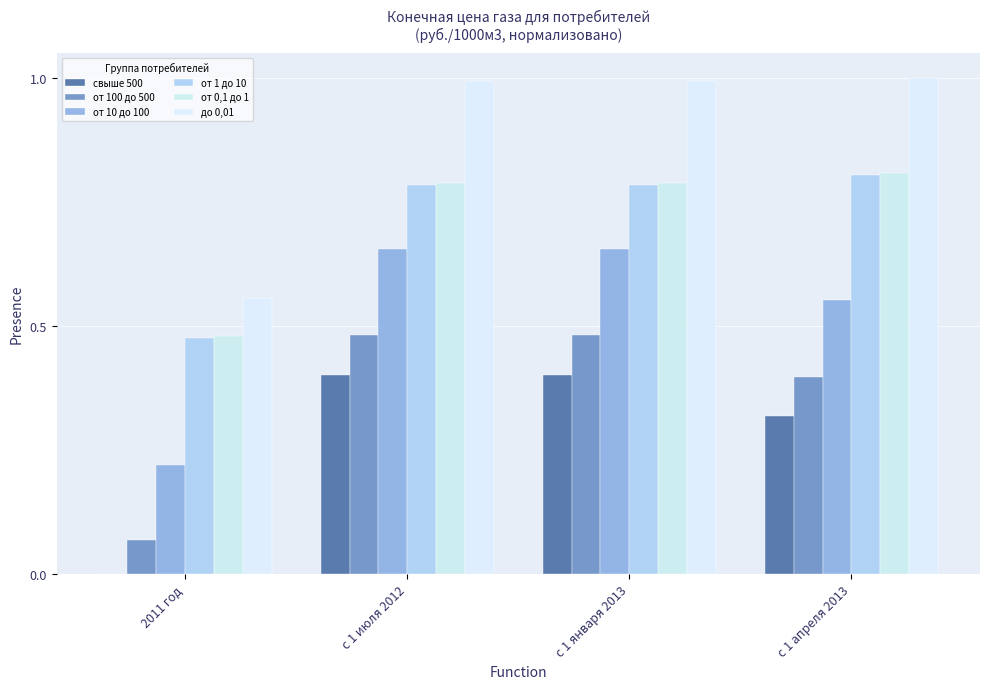

Are the bars grouped side by side (vs. stacked)?

Yes